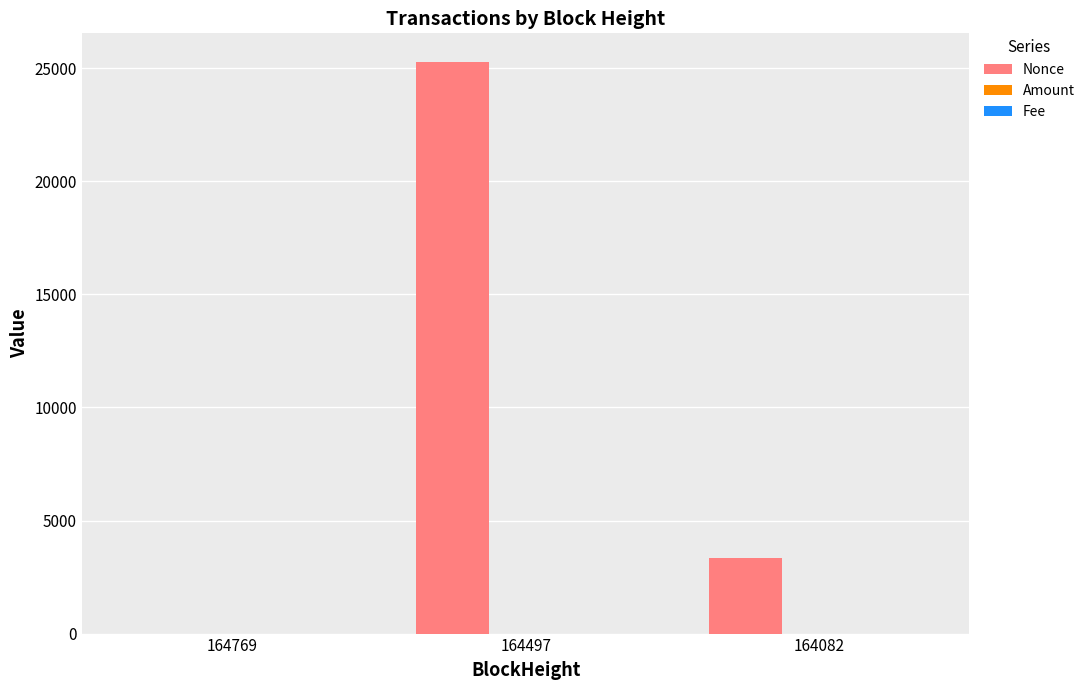

At which category is the sum across all series the highest?

164497